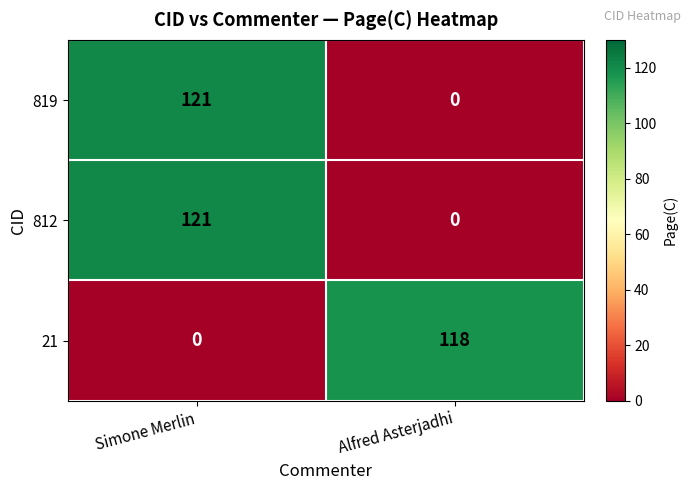

Rank the categories by 812 value from lowest to highest.

Alfred Asterjadhi, Simone Merlin